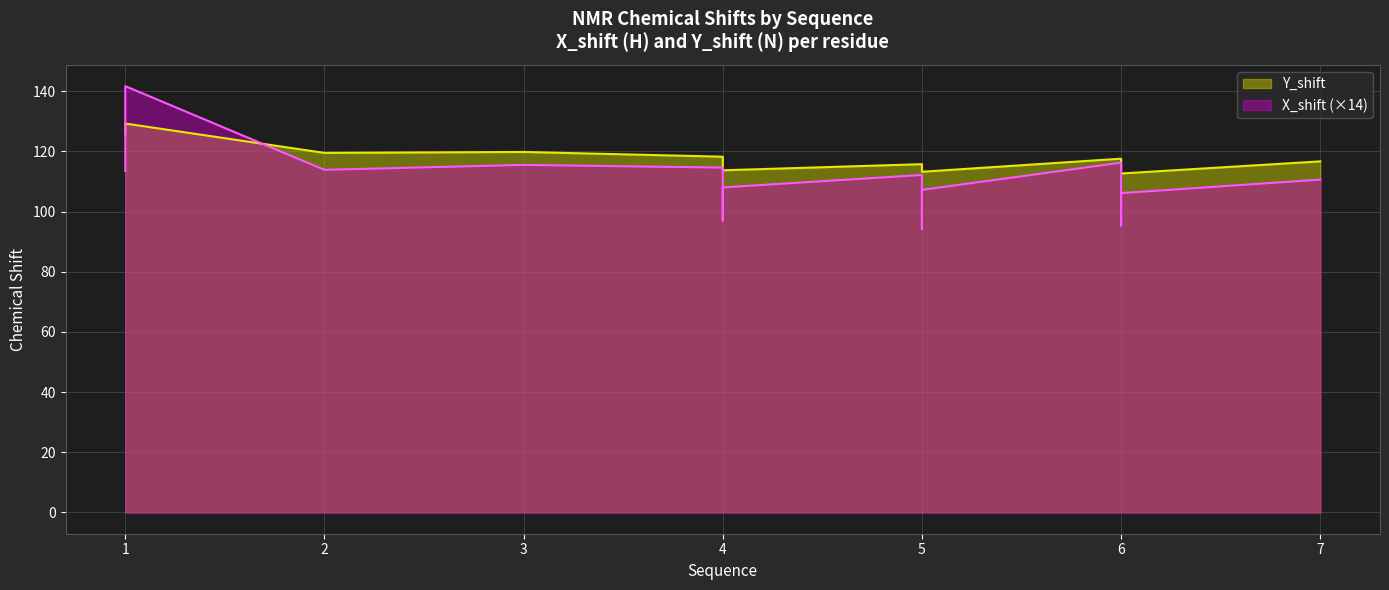

List the series in order of their overall mean, highest first.

Y_shift, X_shift